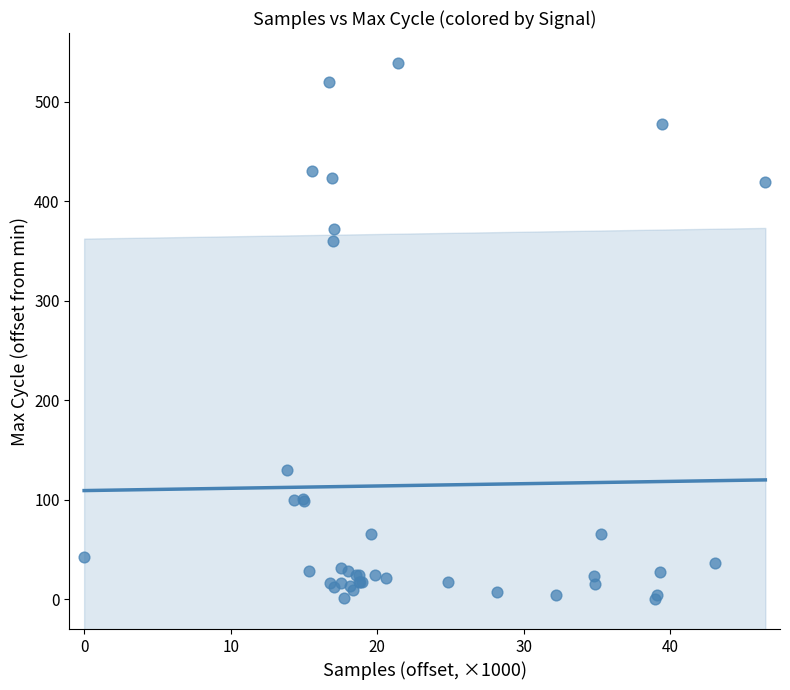

What Y value in the scatter plot is closest to 269?

360